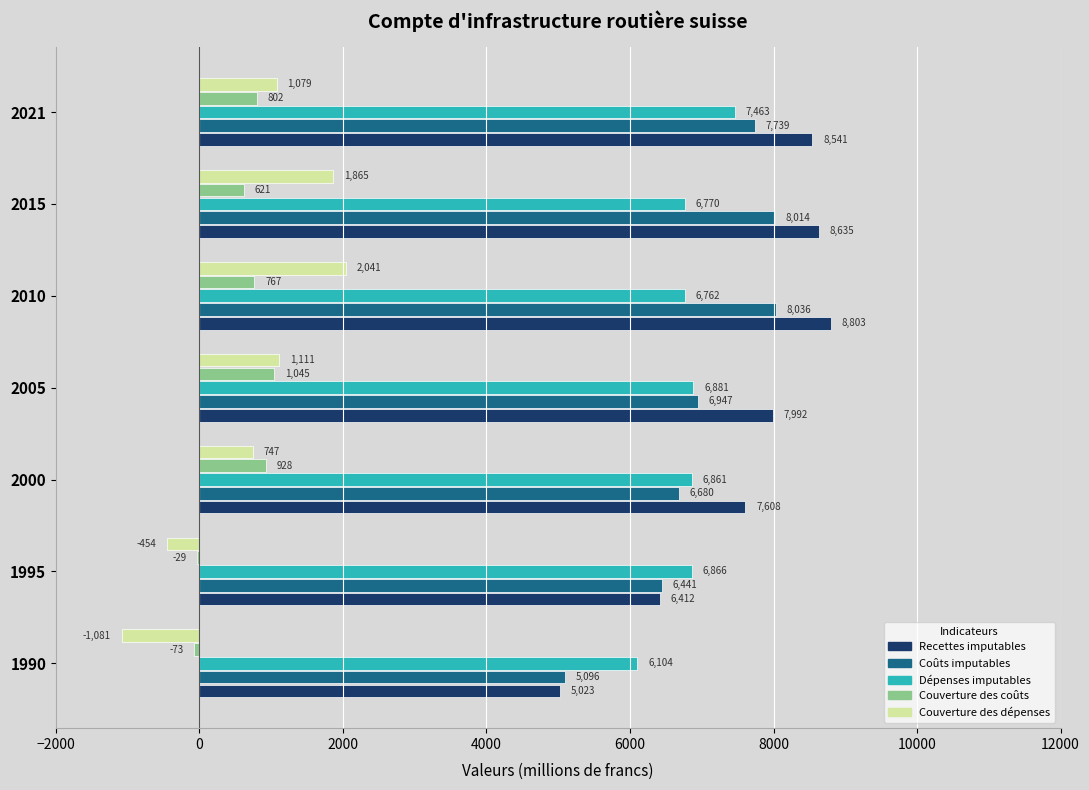

Between 1990 and 2021, which series saw the biggest shift?

Recettes imputables